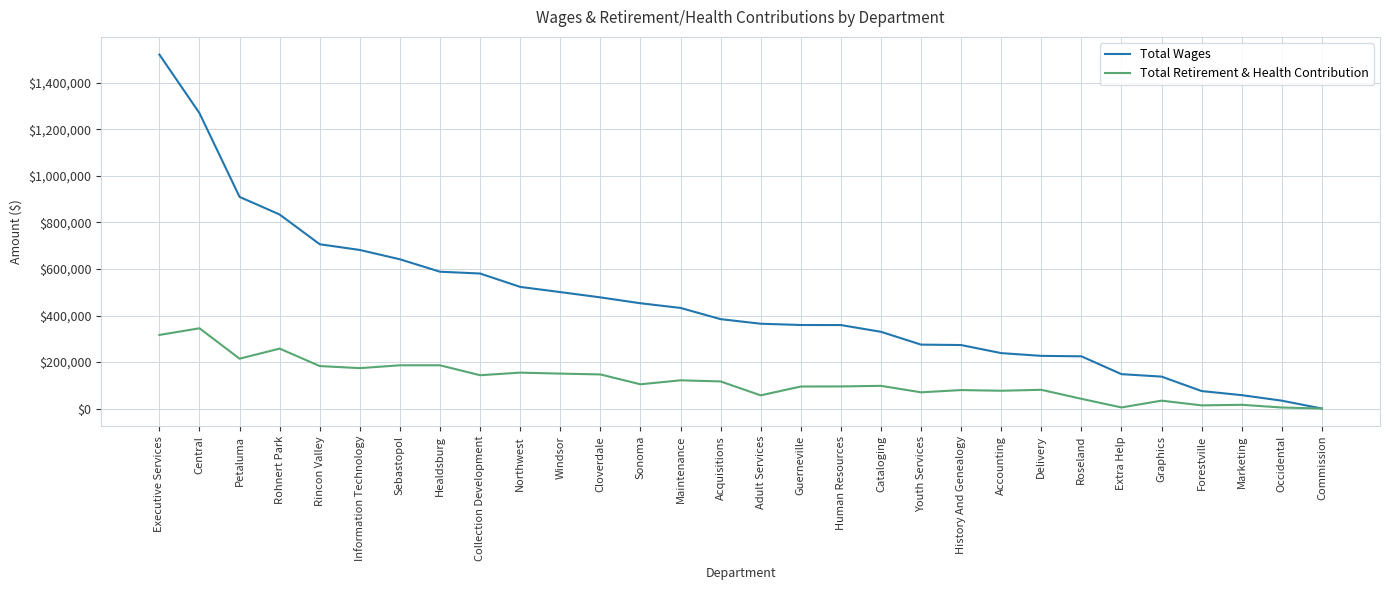

Does the chart have visible grid lines?

Yes